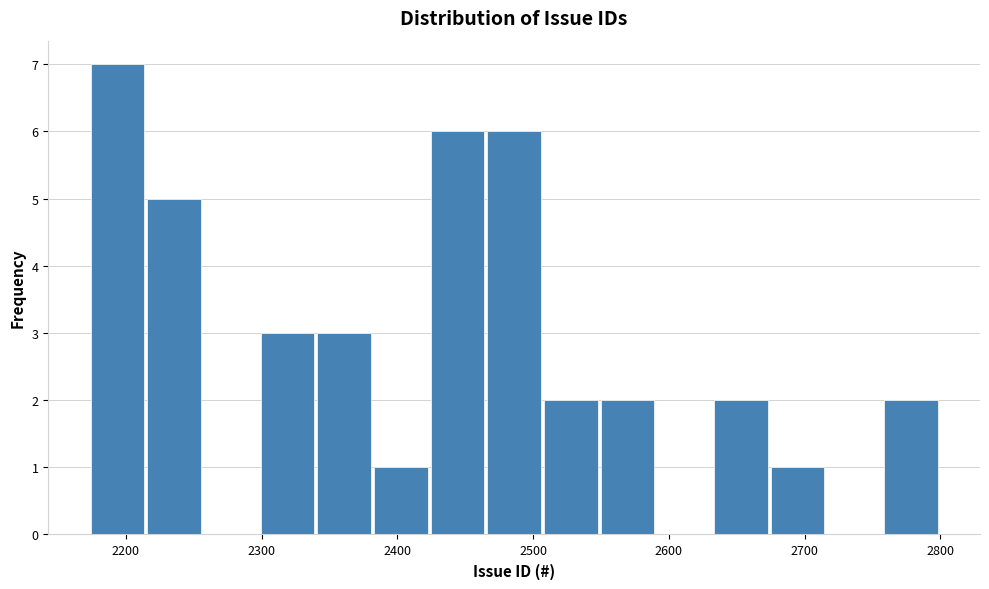

Reading left to right, list every bar in this chart as the range it spans on the x-axis followed by its height. Neither the bar edges nor the heights are printed on the chart, so give them approximately, as read against the axes.

2170 to 2210: 7
2210 to 2260: 5
2260 to 2300: 0
2300 to 2340: 3
2340 to 2380: 3
2380 to 2420: 1
2420 to 2470: 6
2470 to 2510: 6
2510 to 2550: 2
2550 to 2590: 2
2590 to 2630: 0
2630 to 2670: 2
2670 to 2720: 1
2720 to 2760: 0
2760 to 2800: 2